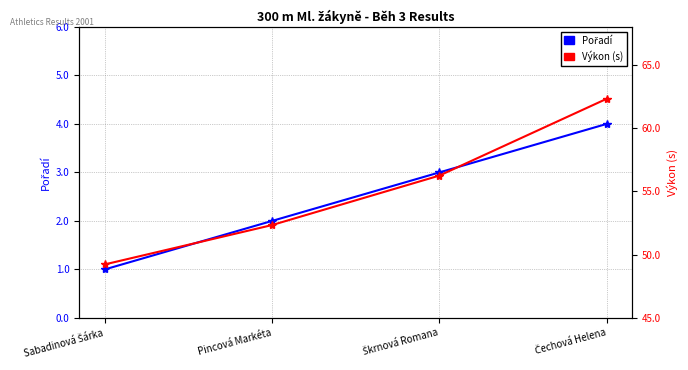

True or false: Pořadí has more than 0 interior local peaks.

False